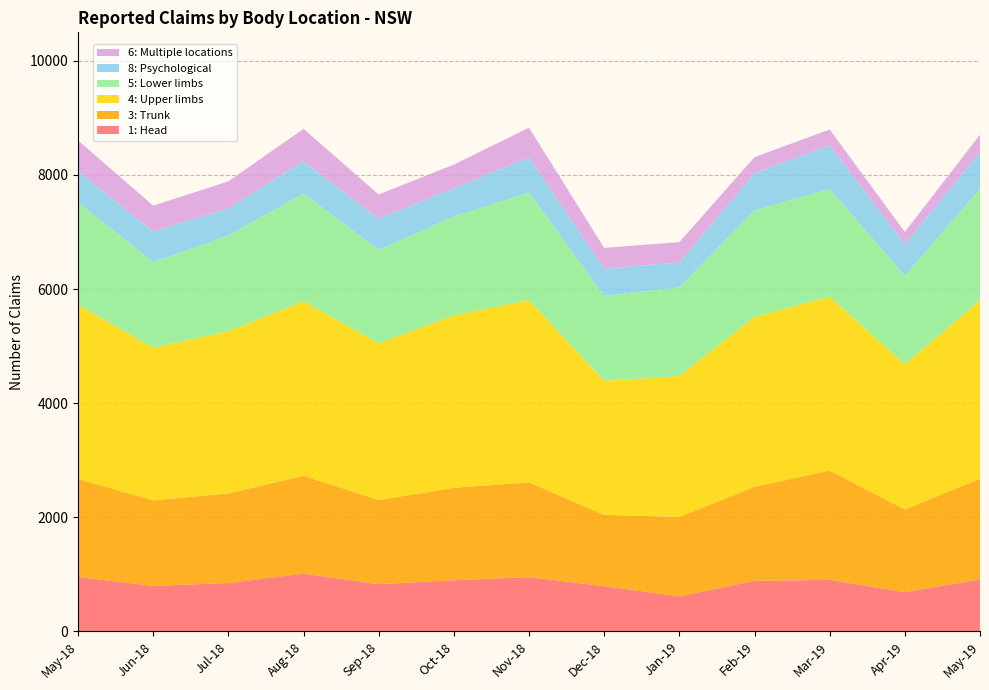

Reading left to right, list all the values displayed in this chart.

1: Head: 955	797	848	1013	828	896	951	793	615	887	903	688	910
3: Trunk: 1717	1500	1570	1715	1474	1622	1660	1250	1392	1647	1917	1449	1768
4: Upper limbs: 3052	2674	2842	3058	2746	3021	3196	2348	2469	2978	3047	2544	3123
5: Lower limbs: 1796	1503	1678	1887	1638	1733	1885	1491	1554	1867	1889	1550	1955
8: Psychological: 549	535	481	568	548	499	616	478	436	651	764	554	641
6: Multiple locations: 537	453	468	567	424	411	520	362	357	282	277	216	310